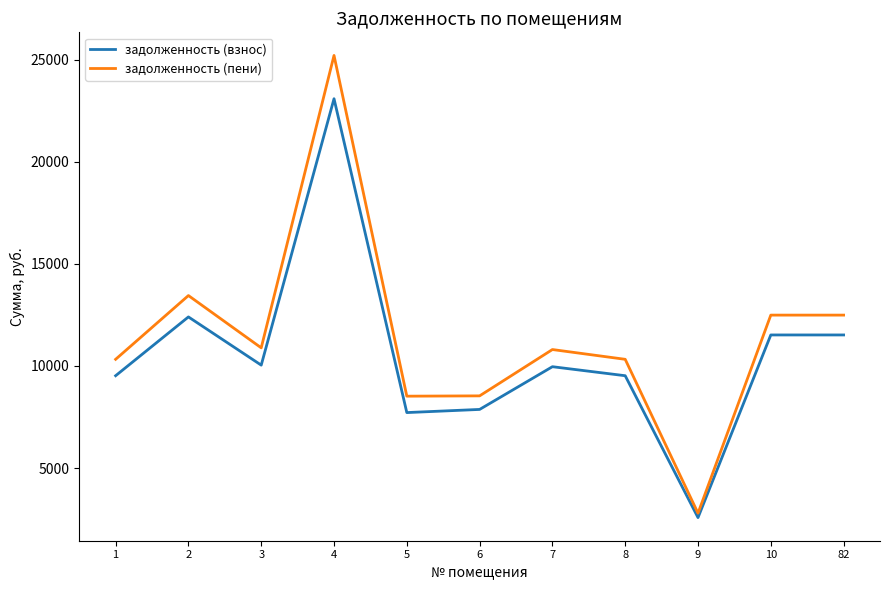

The value of задолженность (пени) at 7 is 10805.6. True or false?

True